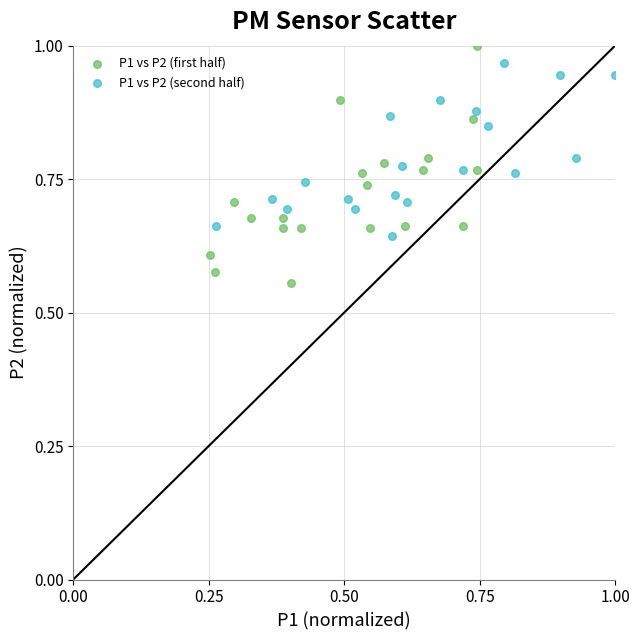

Which series contains the lowest Y value?

P1 vs P2 (first half)